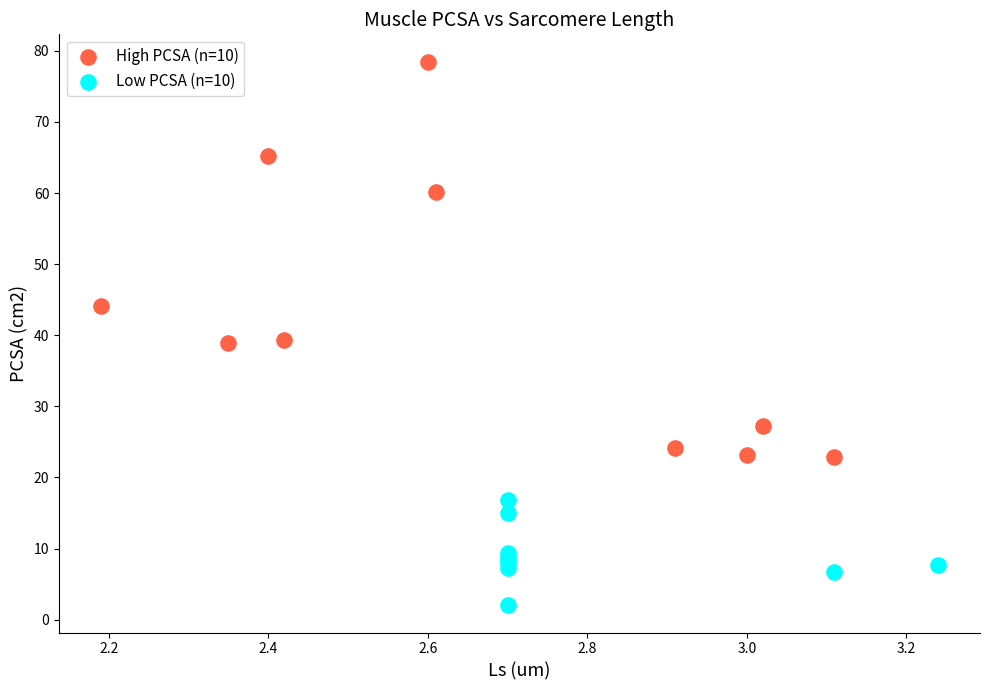

Which series has the largest Y range (max minus min)?

High PCSA (n=10)